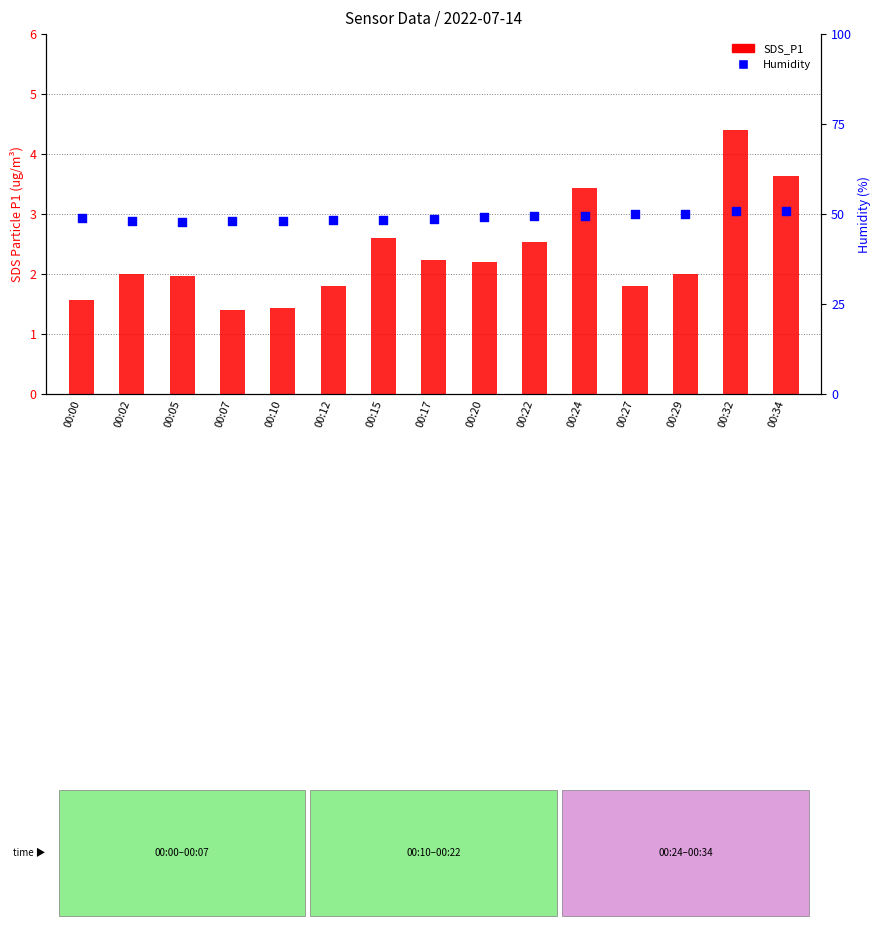

Which series contains the highest Y value?

Humidity